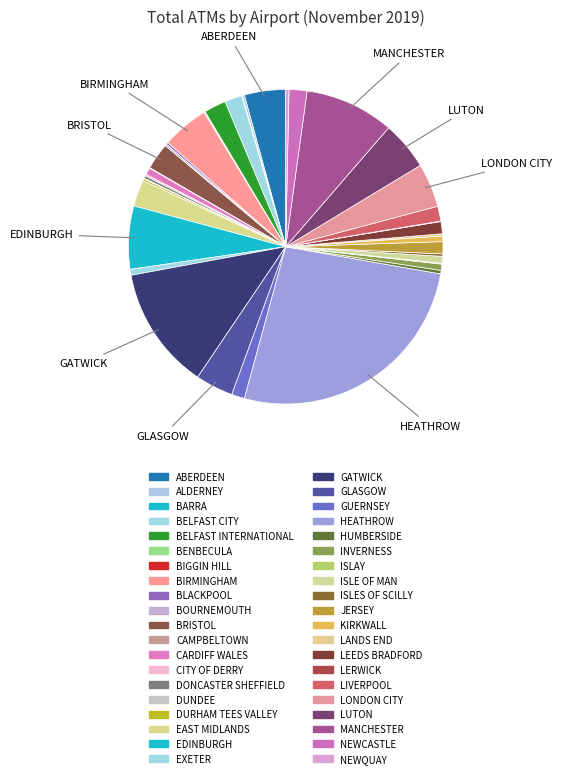

What is the largest slice in the pie chart?

HEATHROW